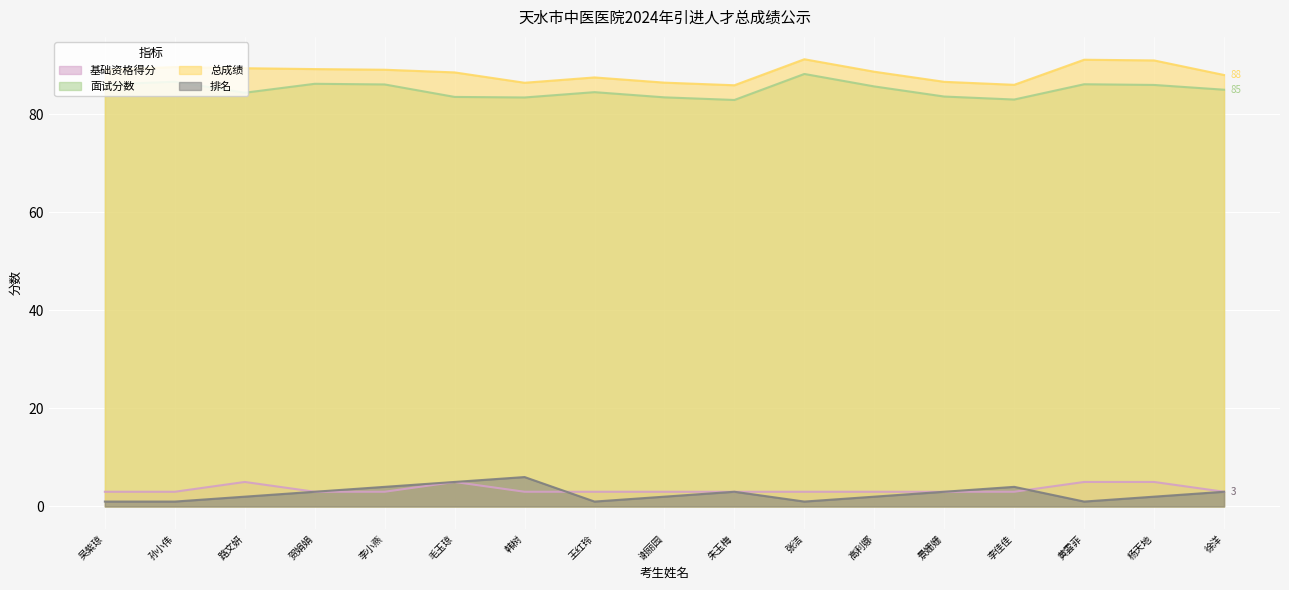

List the series in order of their peak value, lowest first.

基础资格得分, 排名, 面试分数, 总成绩